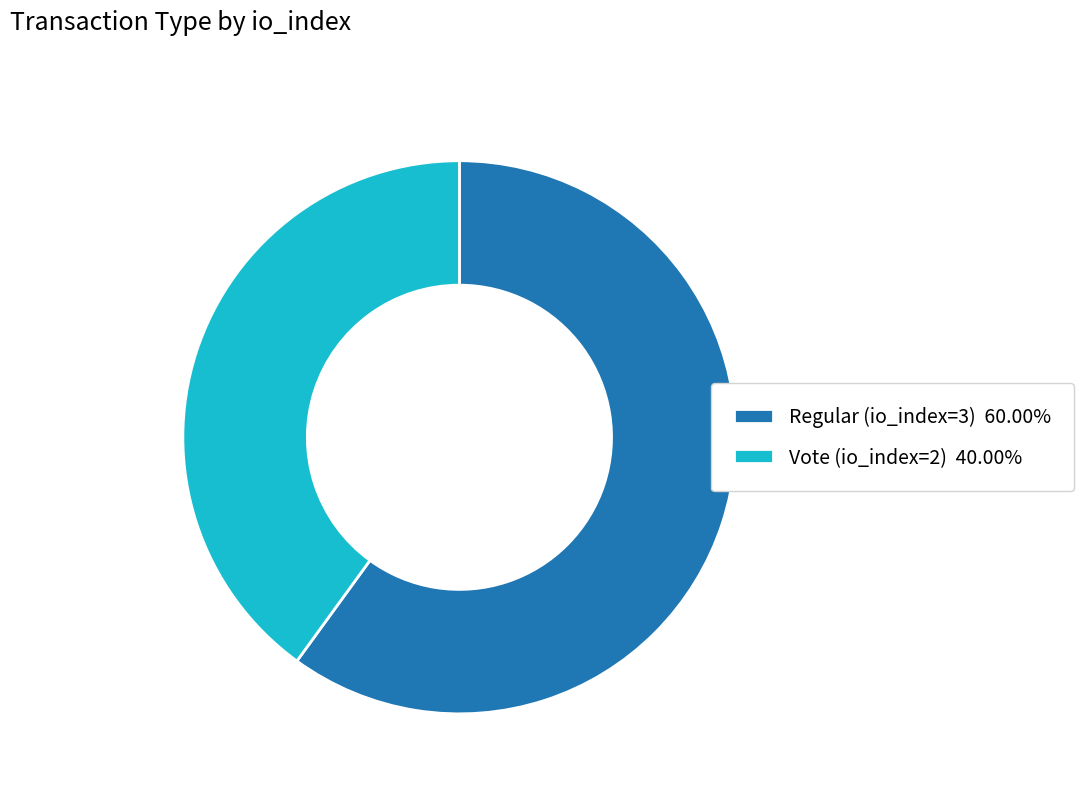

The Vote (io_index=2) slice represents 48% of the pie. True or false?

False